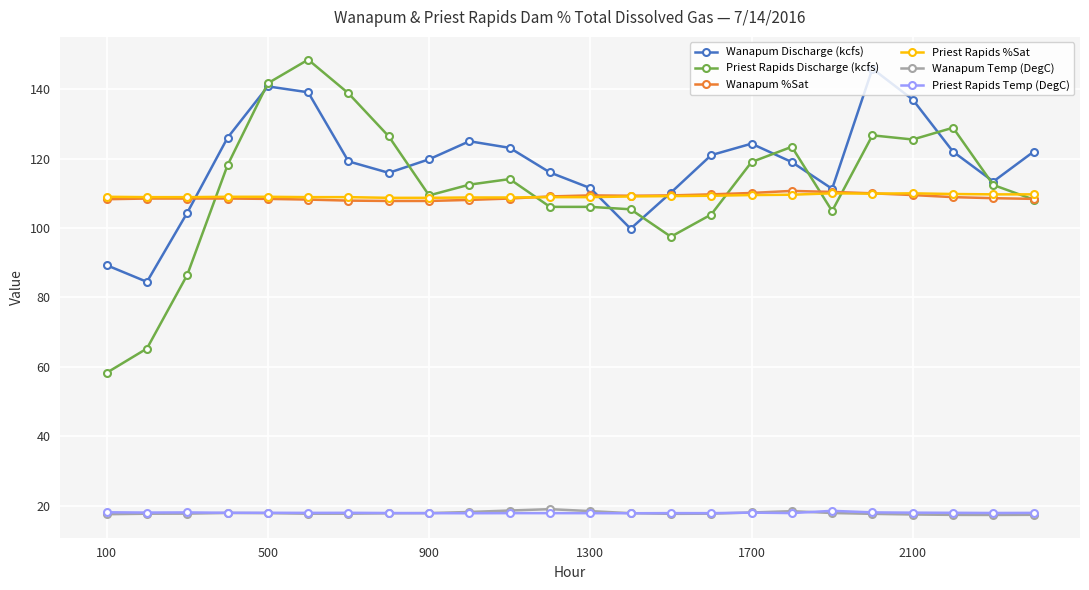

Which series has the largest range (max minus min)?

Priest Rapids Discharge (kcfs)